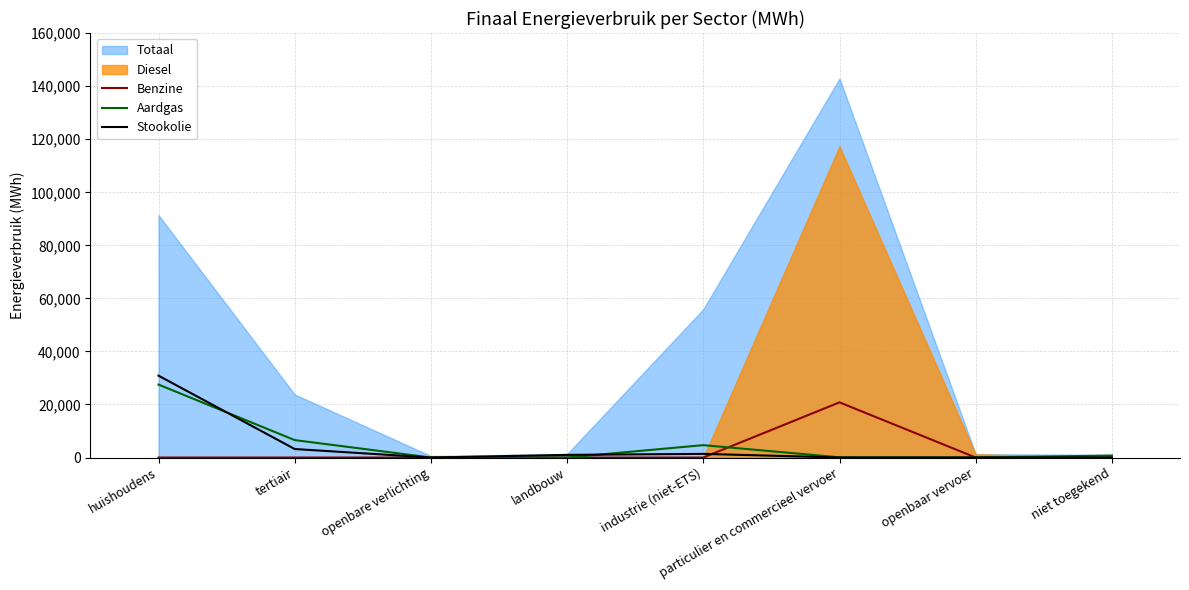

Does the chart have visible grid lines?

Yes